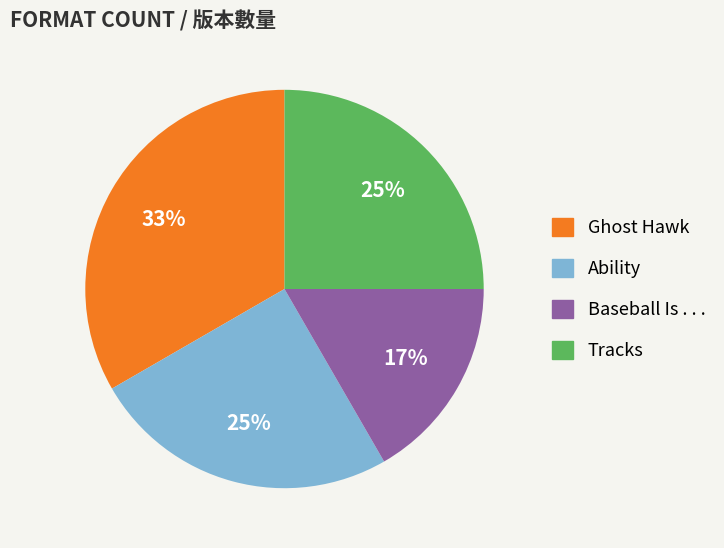

Is there any slice that represents more than half of the pie?

No